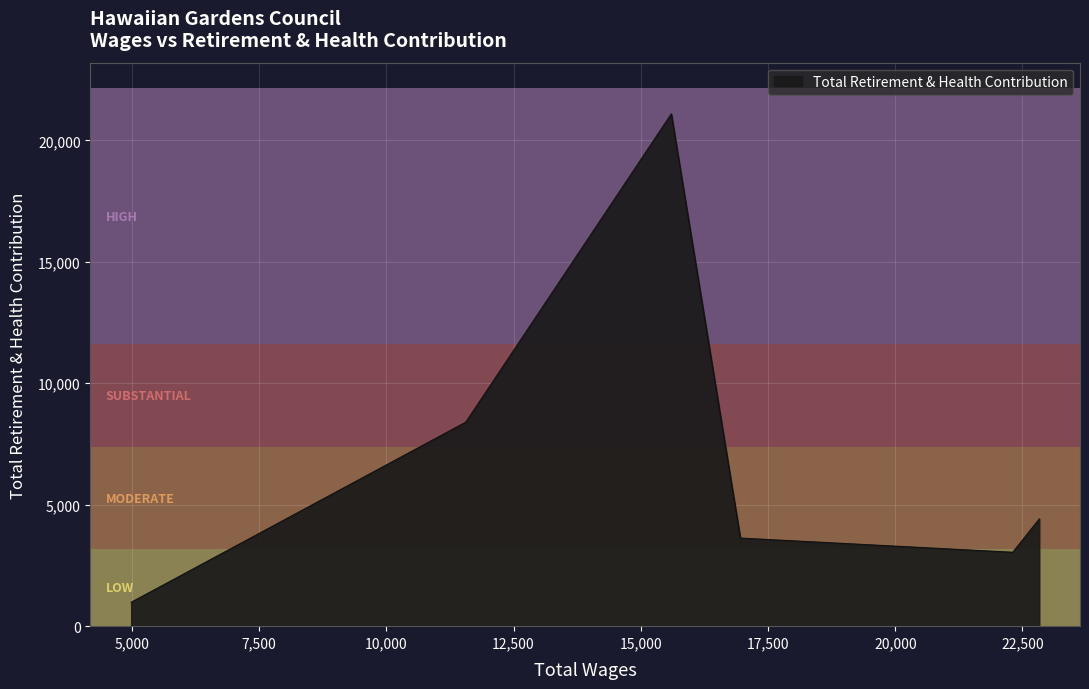

How many interior local valleys (lower than both neighbors) does the data have?

1